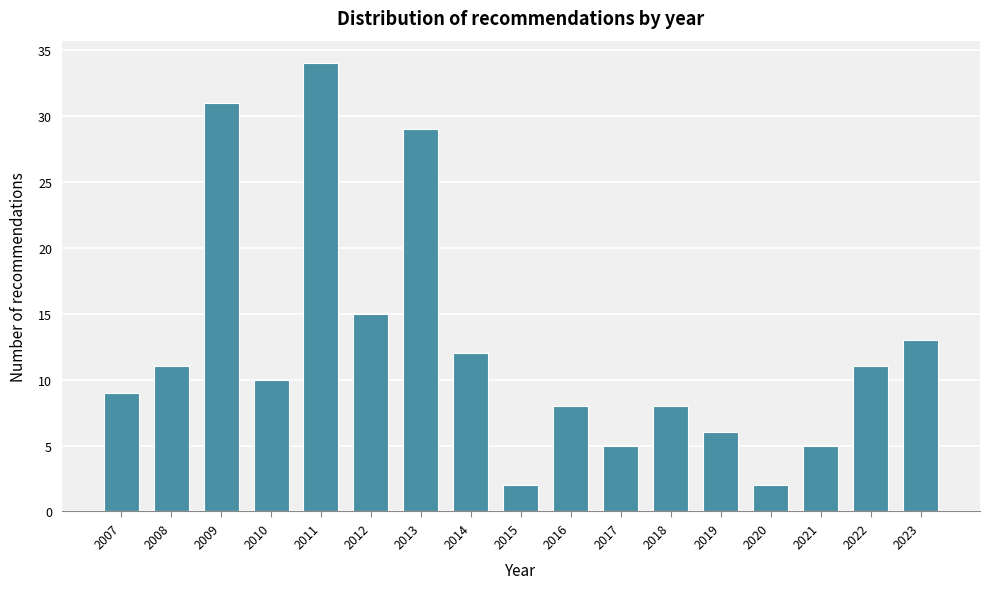

Reading left to right, transcribe all the data shown in this chart.

2007=9	2008=11	2009=31	2010=10	2011=34	2012=15	2013=29	2014=12	2015=2	2016=8	2017=5	2018=8	2019=6	2020=2	2021=5	2022=11	2023=13